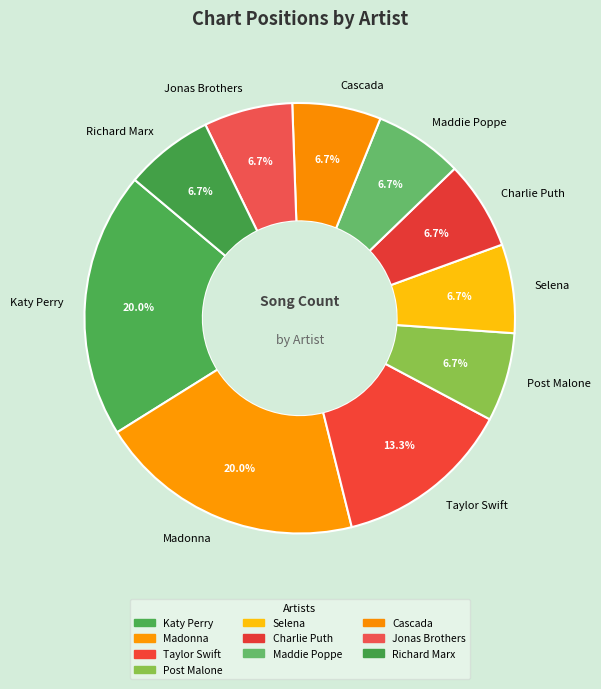

Is there a majority slice in this chart?

No